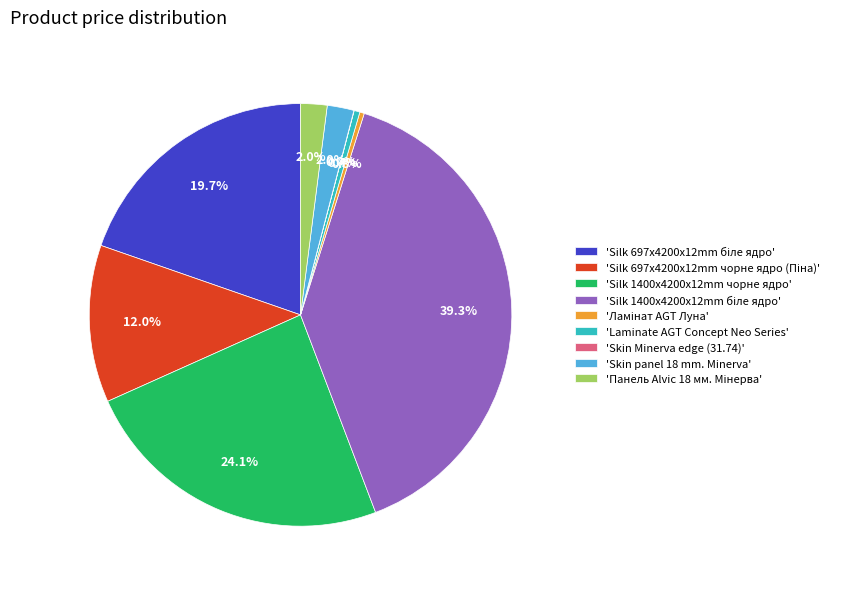

Is 'Silk 1400x4200x12mm чорне ядро' the majority of the pie?

No